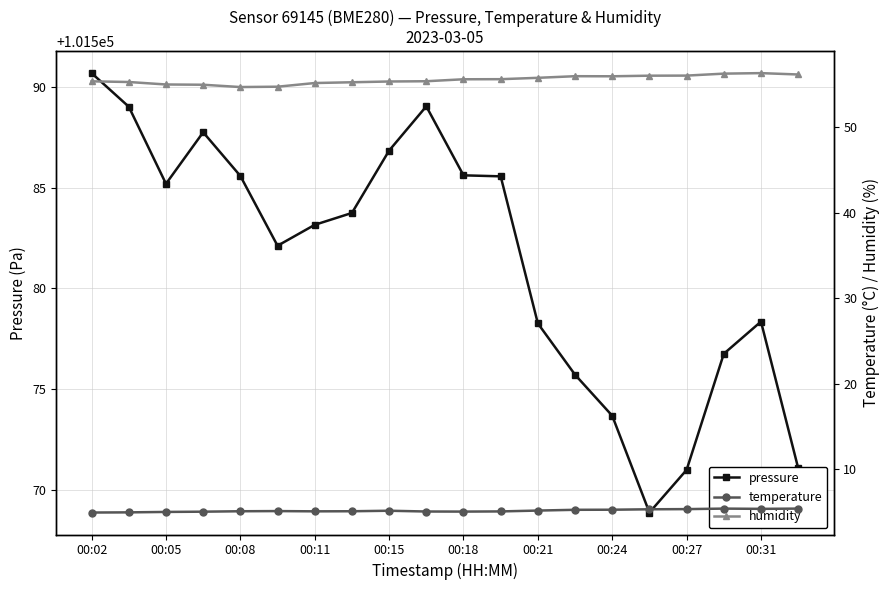

Is the value of humidity at 15 greater than the value of temperature at 19?

Yes